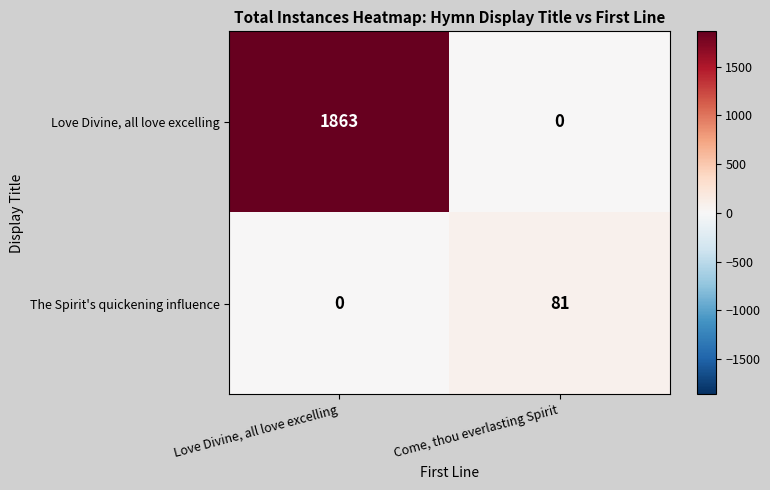

At which label is The Spirit's quickening influence closest to 40?

Love Divine, all love excelling